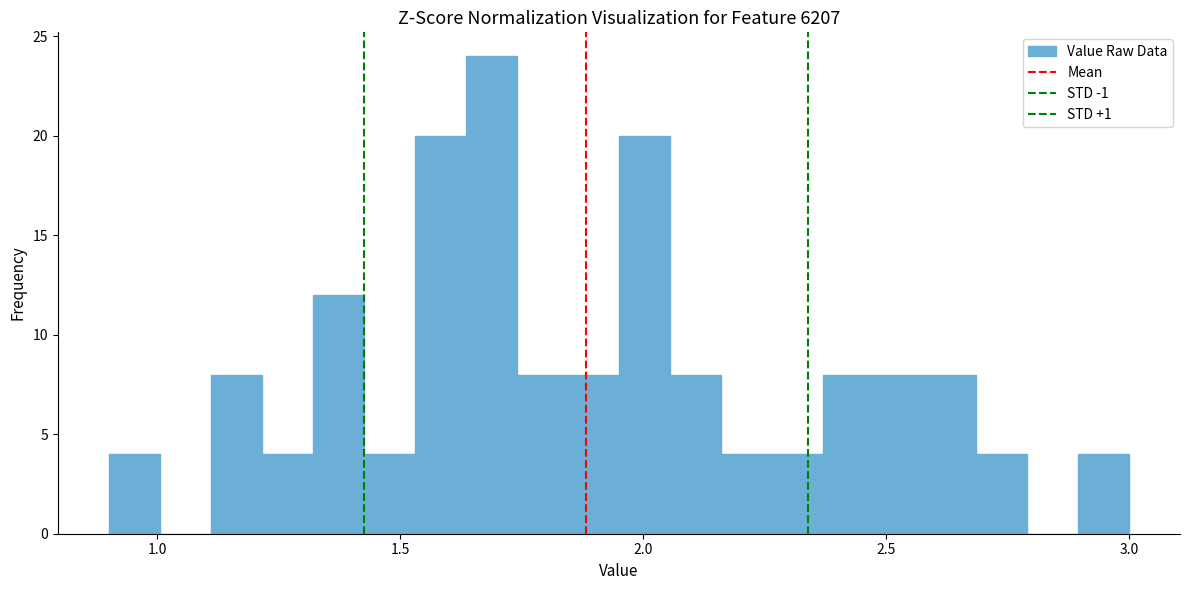

Around what value on the x-axis is the tallest bar? Give the approximate position of its centre, as read against the axis.

1.70